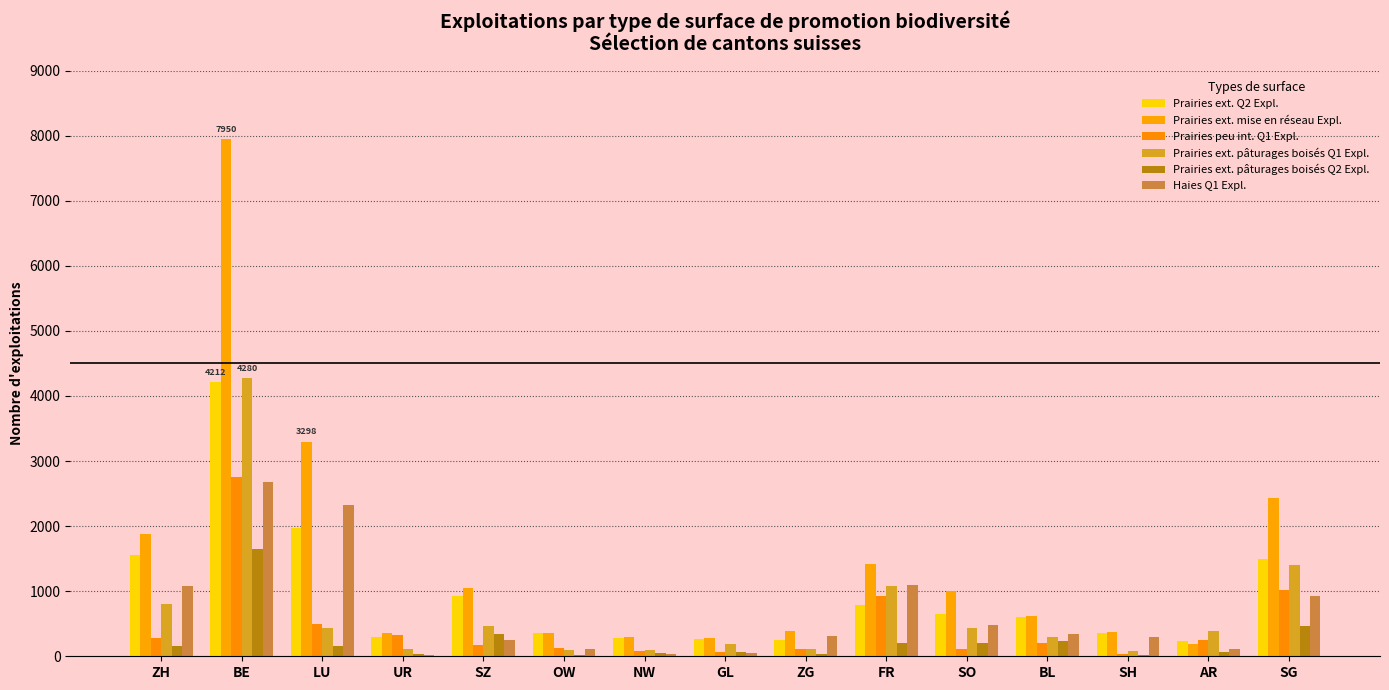

Where does the Prairies ext. mise en réseau Expl. series first go above 616?

ZH